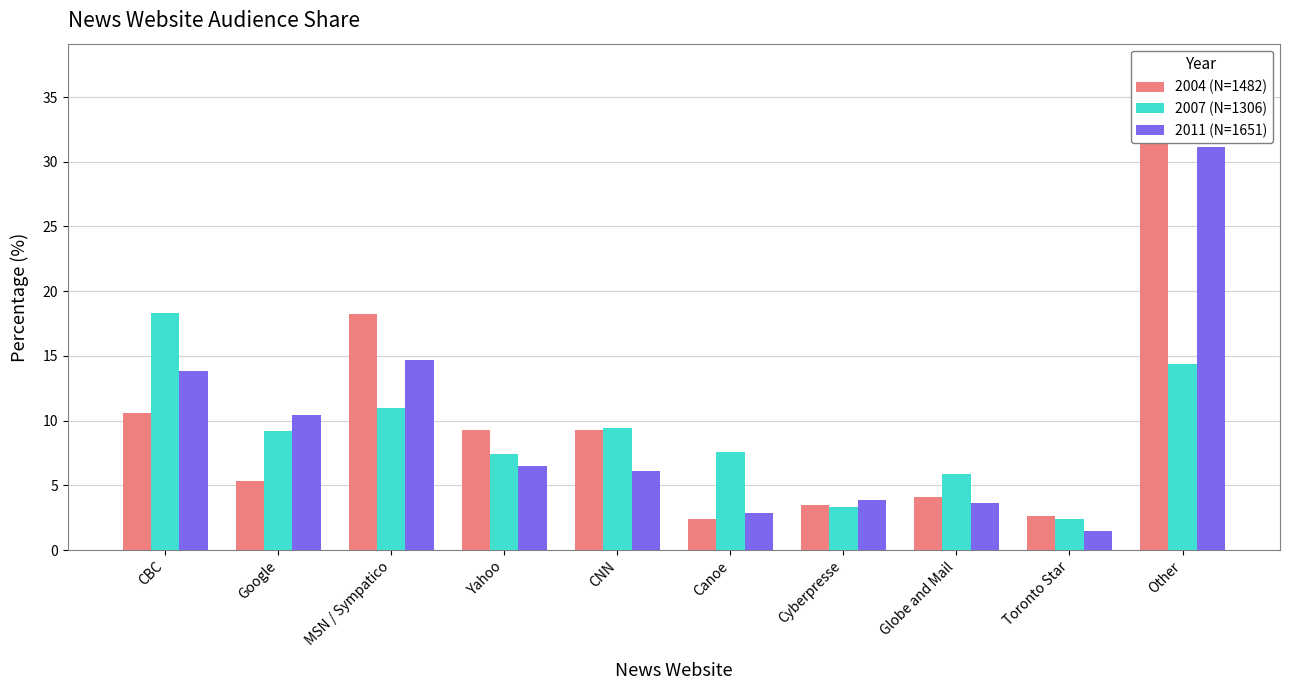

What is the difference between the 2007 (N=1306) values at Yahoo and Canoe?

0.2